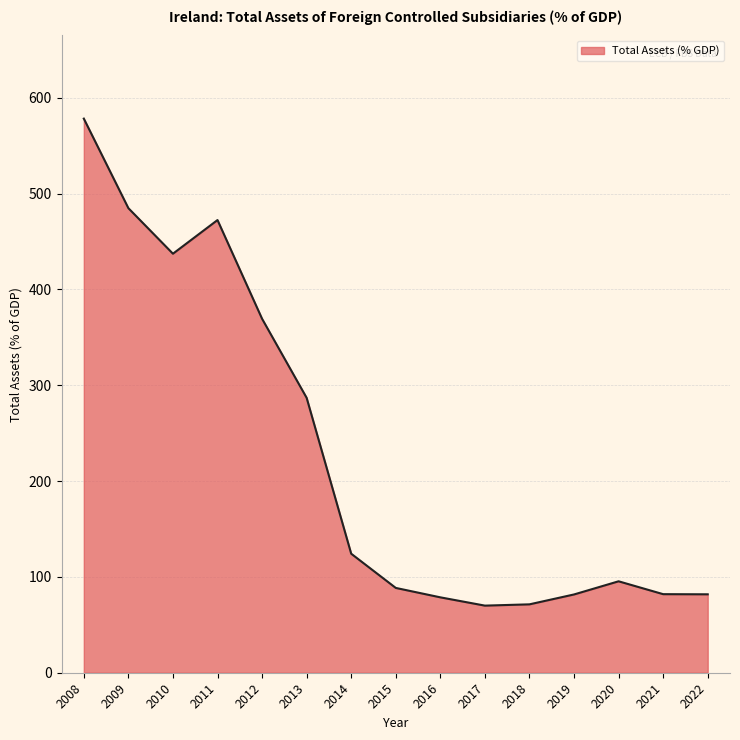

Is it true that the value at 2018 is 71.4?

True